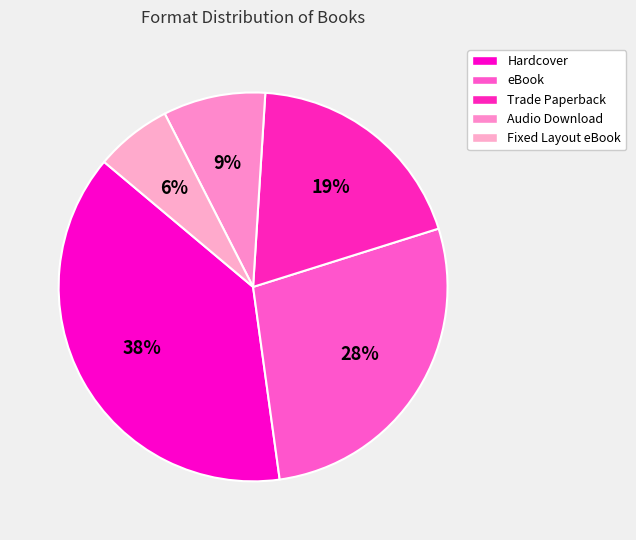

Is the sum of Trade Paperback and eBook greater than half?

No